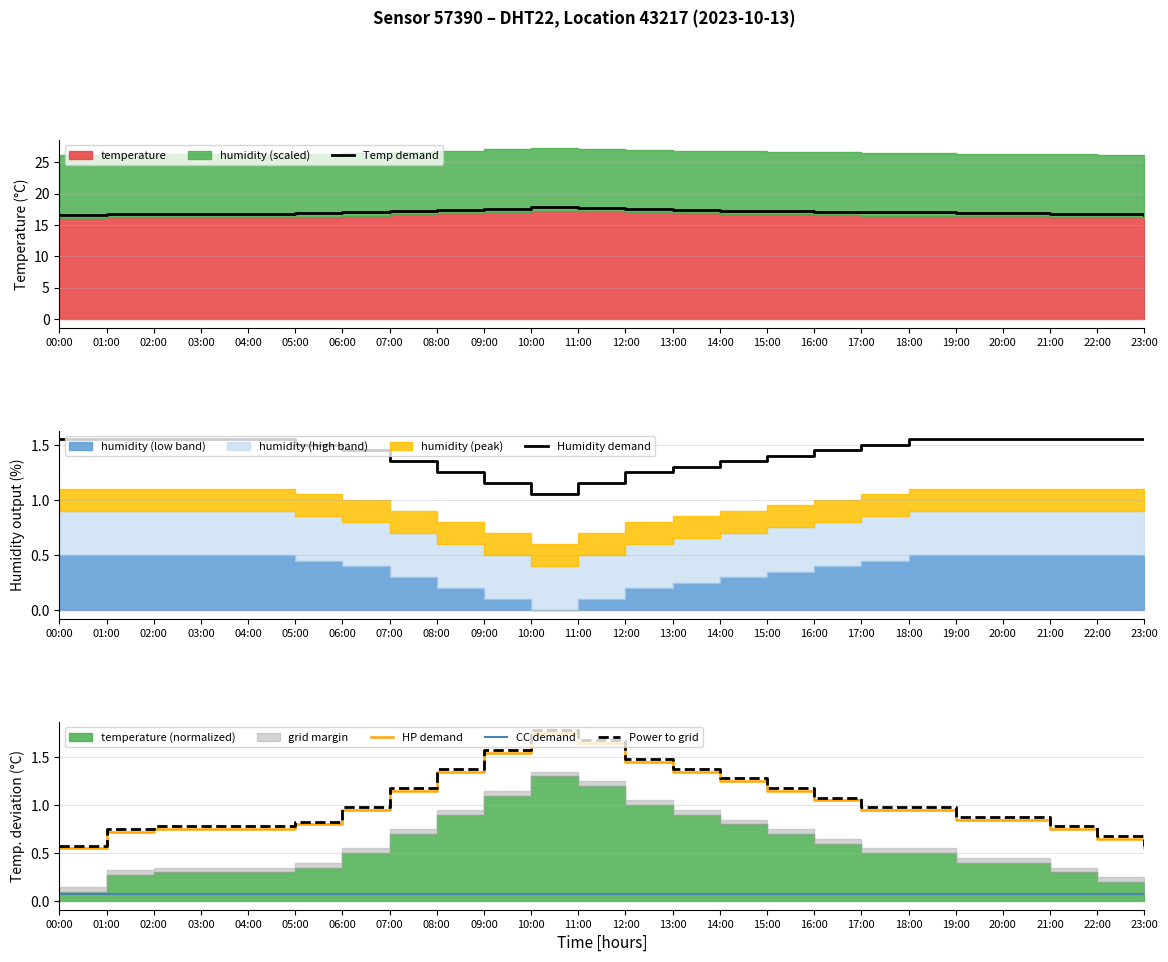

True or false: Power to grid and HP demand intersect in this chart.

False